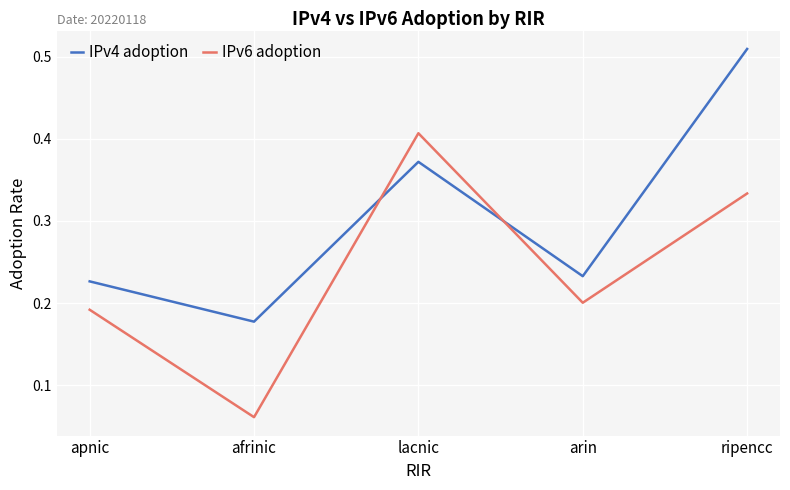

True or false: IPv6 adoption has more than 0 points higher than both neighbors.

True